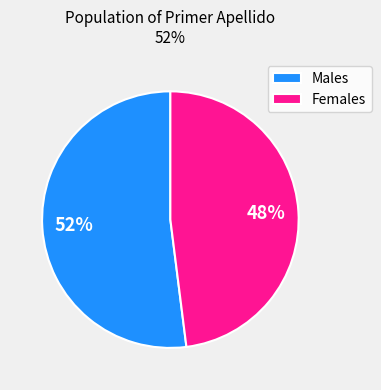

Is there a majority slice in this chart?

Yes